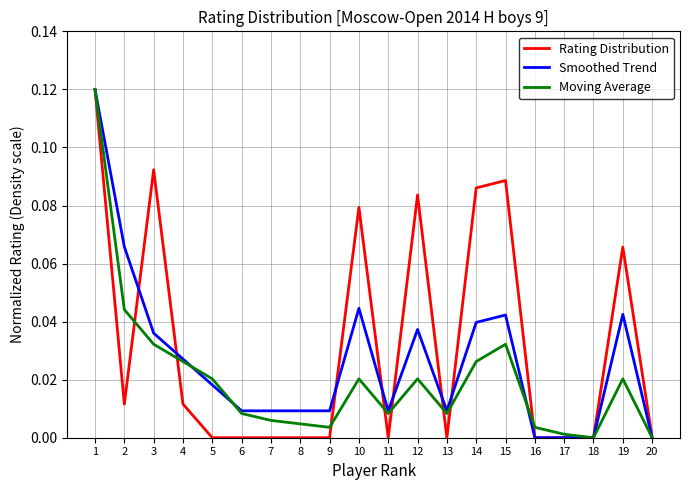

The value of Rating Distribution at 7 is 0.1. True or false?

False